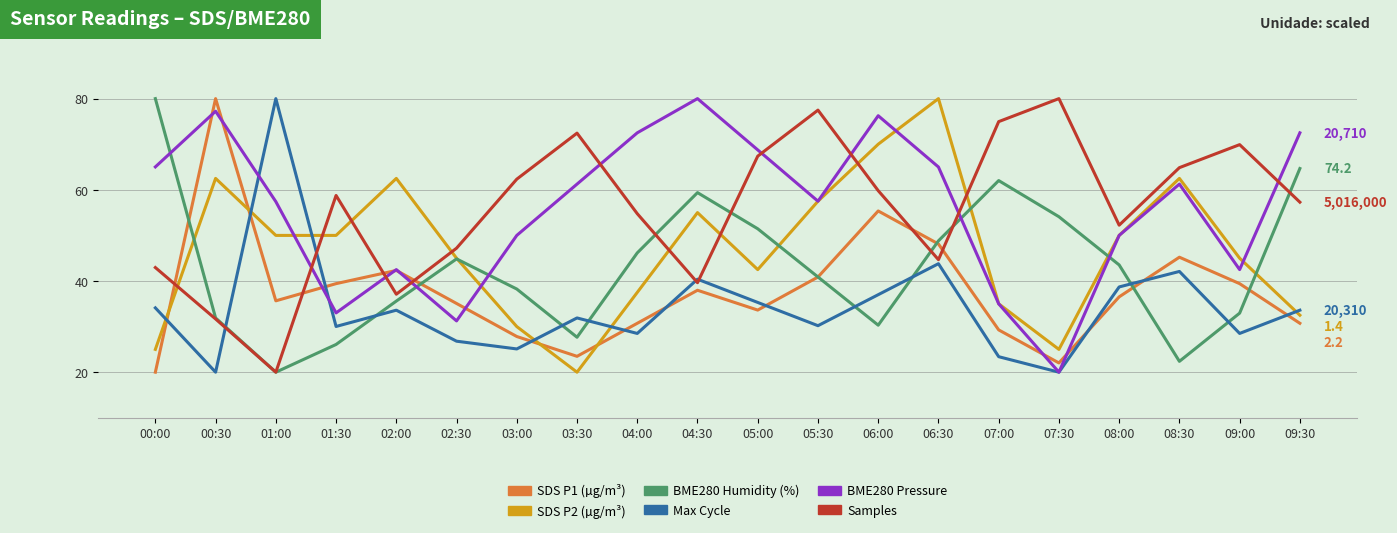

How many lines are shown in the chart?

6